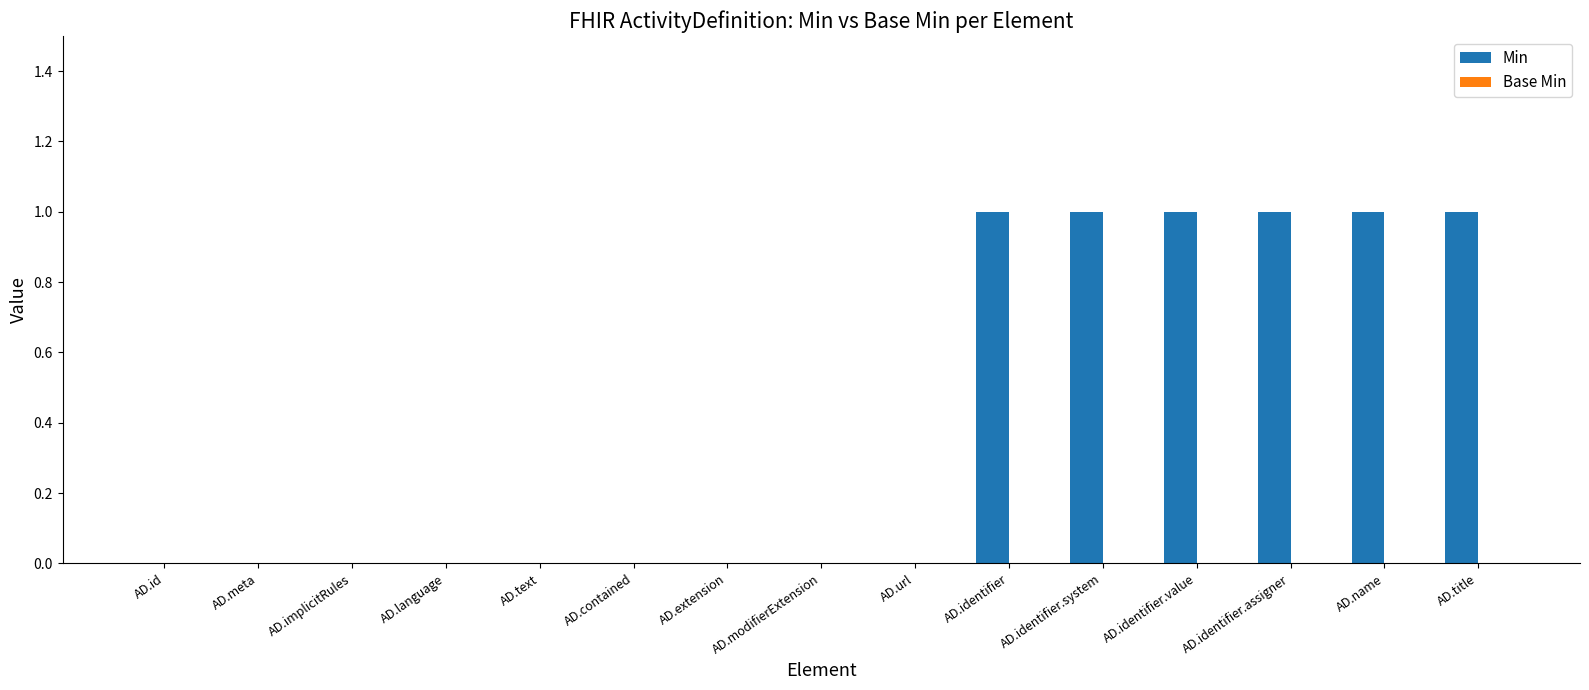

Are the bars grouped side by side (vs. stacked)?

No